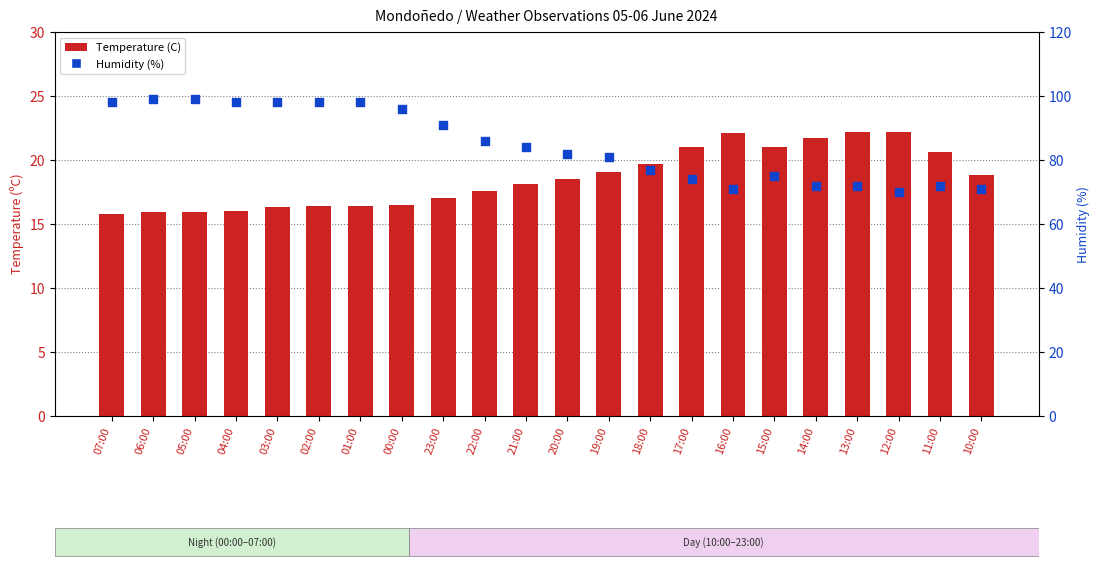

Which series has the largest total across all categories?

Humidity (%)